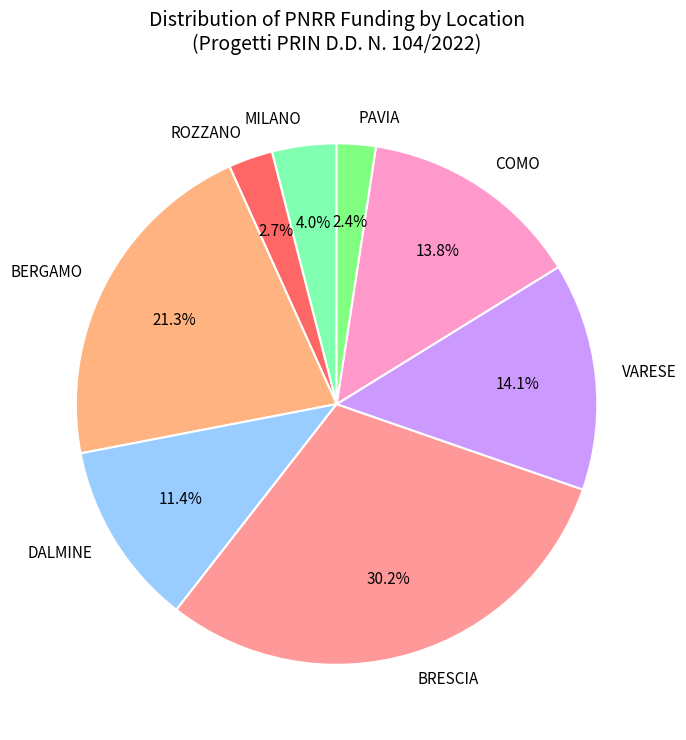

Does ROZZANO represent more than half of the total?

No